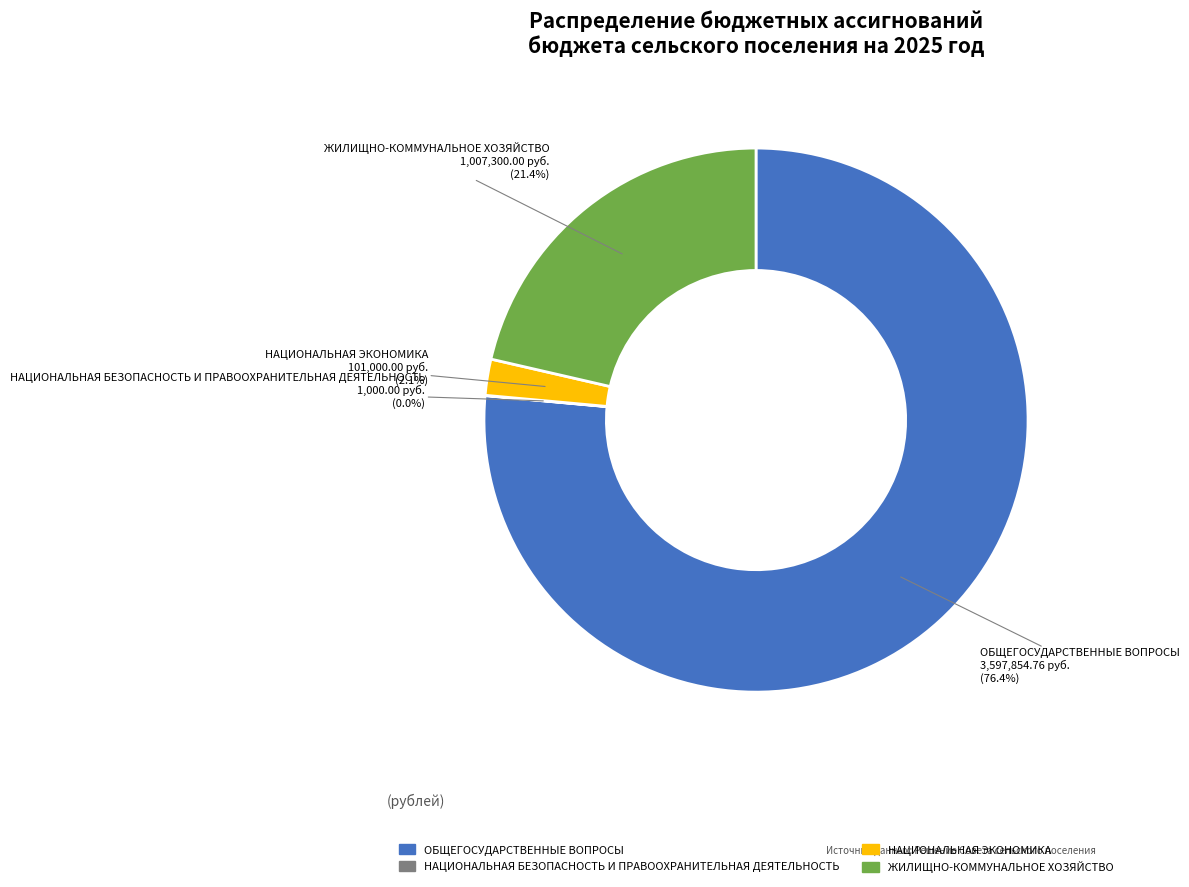

Which slice represents more than half of the pie?

ОБЩЕГОСУДАРСТВЕННЫЕ ВОПРОСЫ